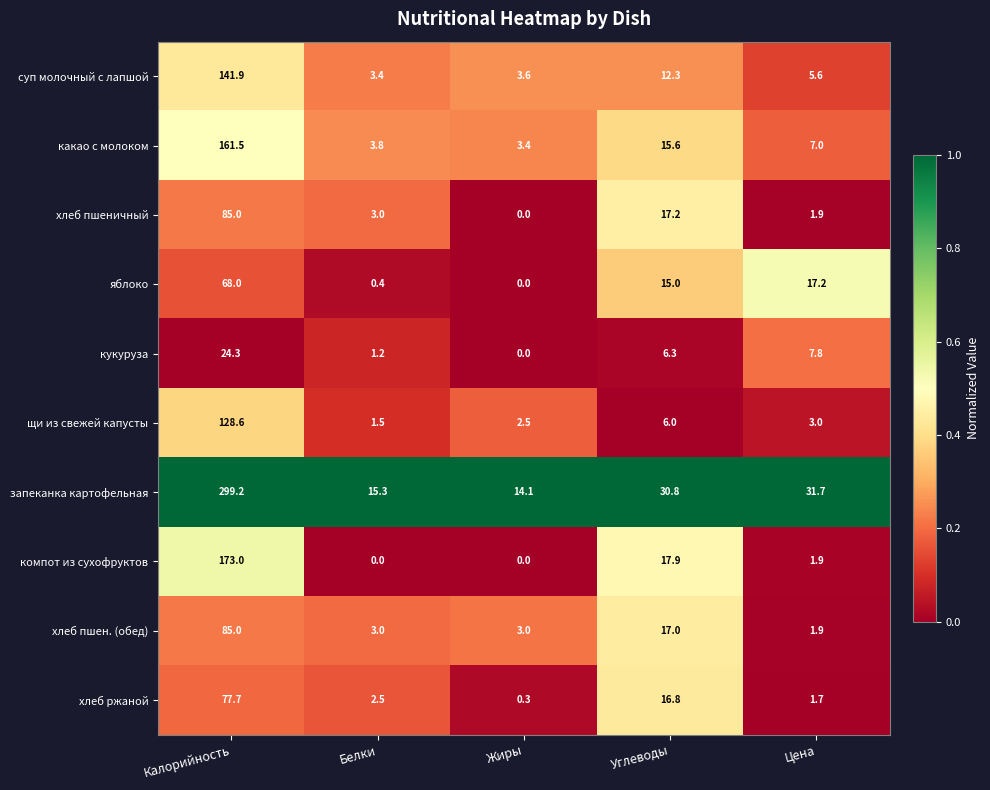

How many series are shown in this chart?

10